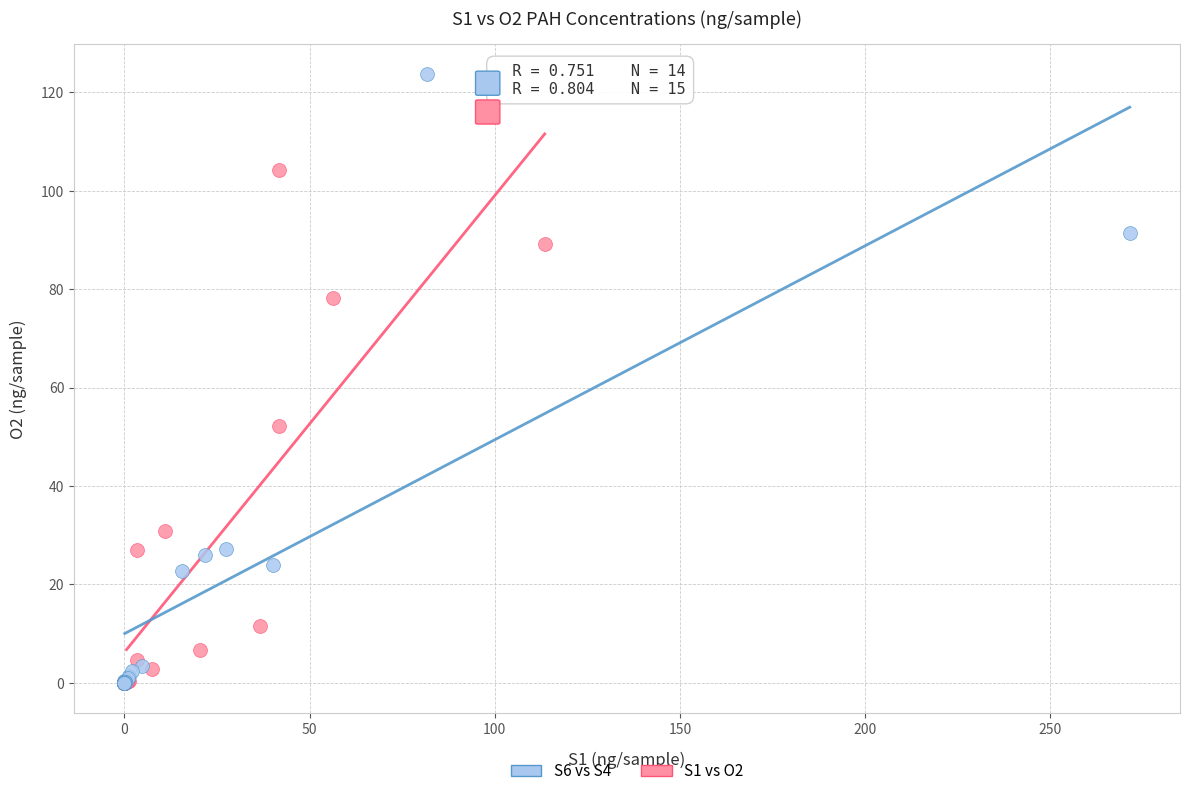

Which series contains the highest Y value?

S6 vs S4